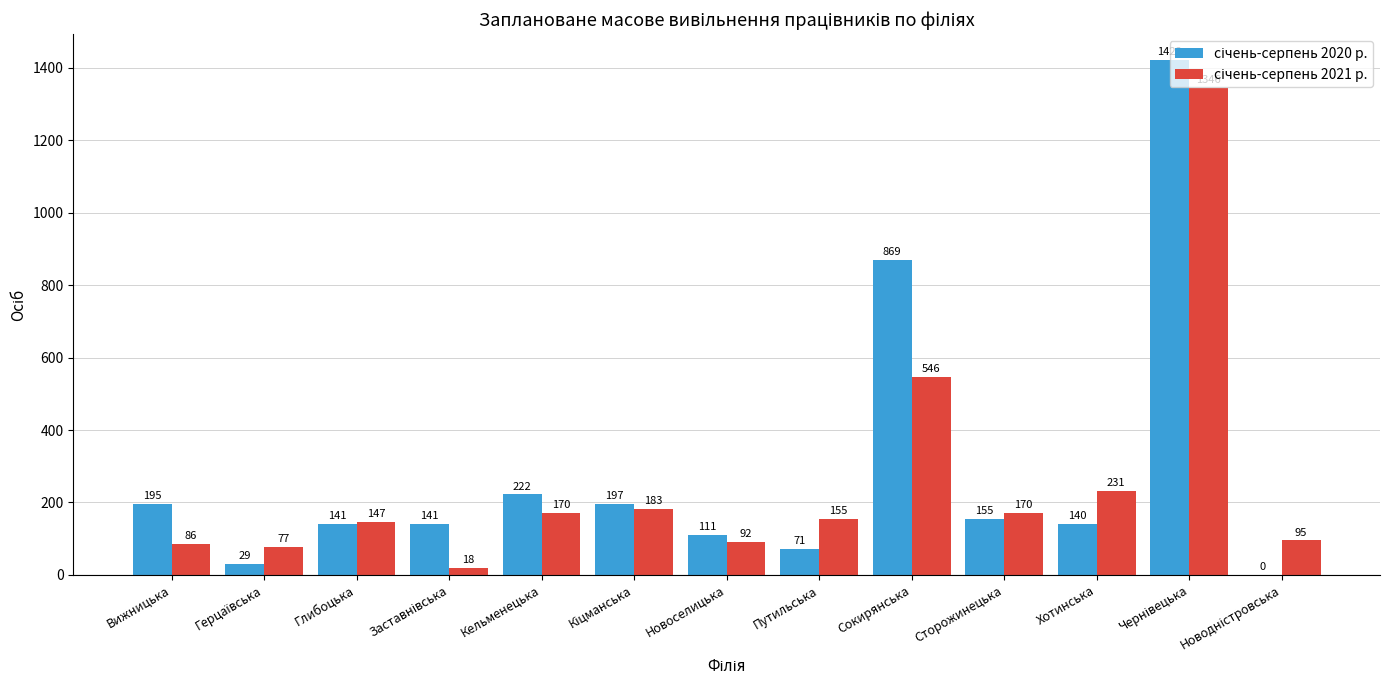

What is the greatest value displayed?

1422